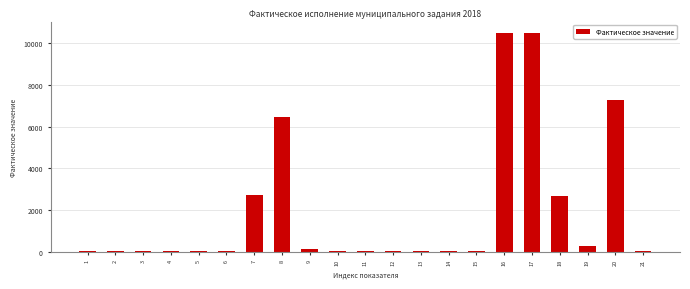

What is the sum of all values?

40826.9